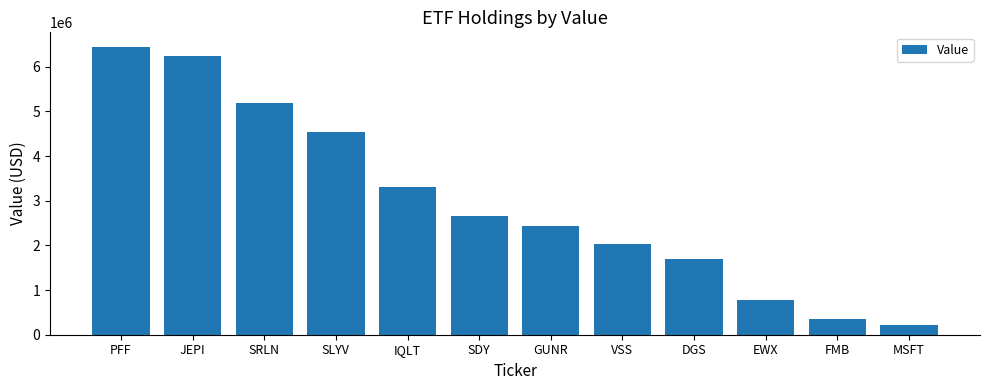

What is the difference between the maximum and second lowest values?

6100000